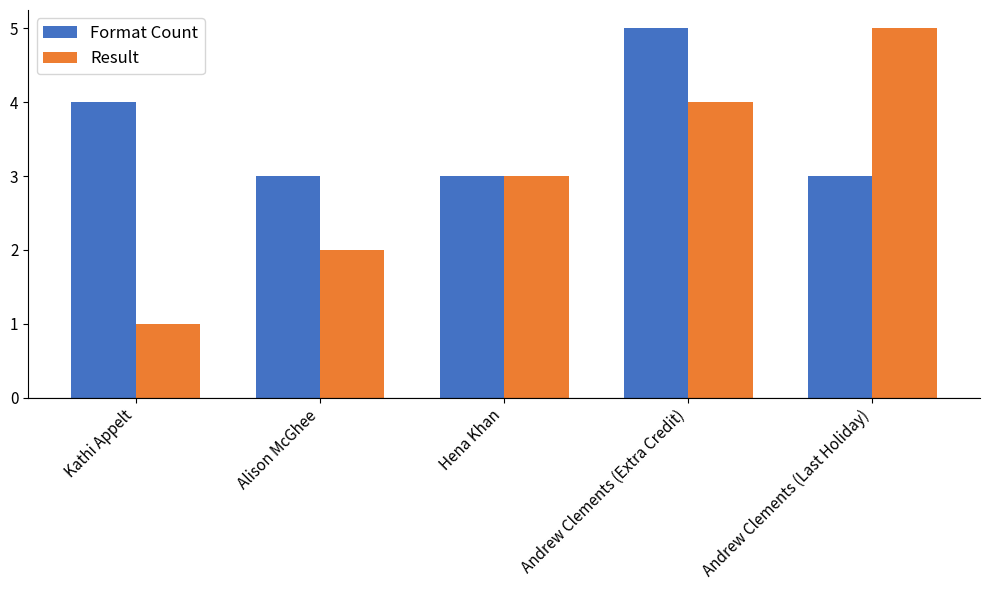

What is the total value across all series at Andrew Clements (Last Holiday)?

8